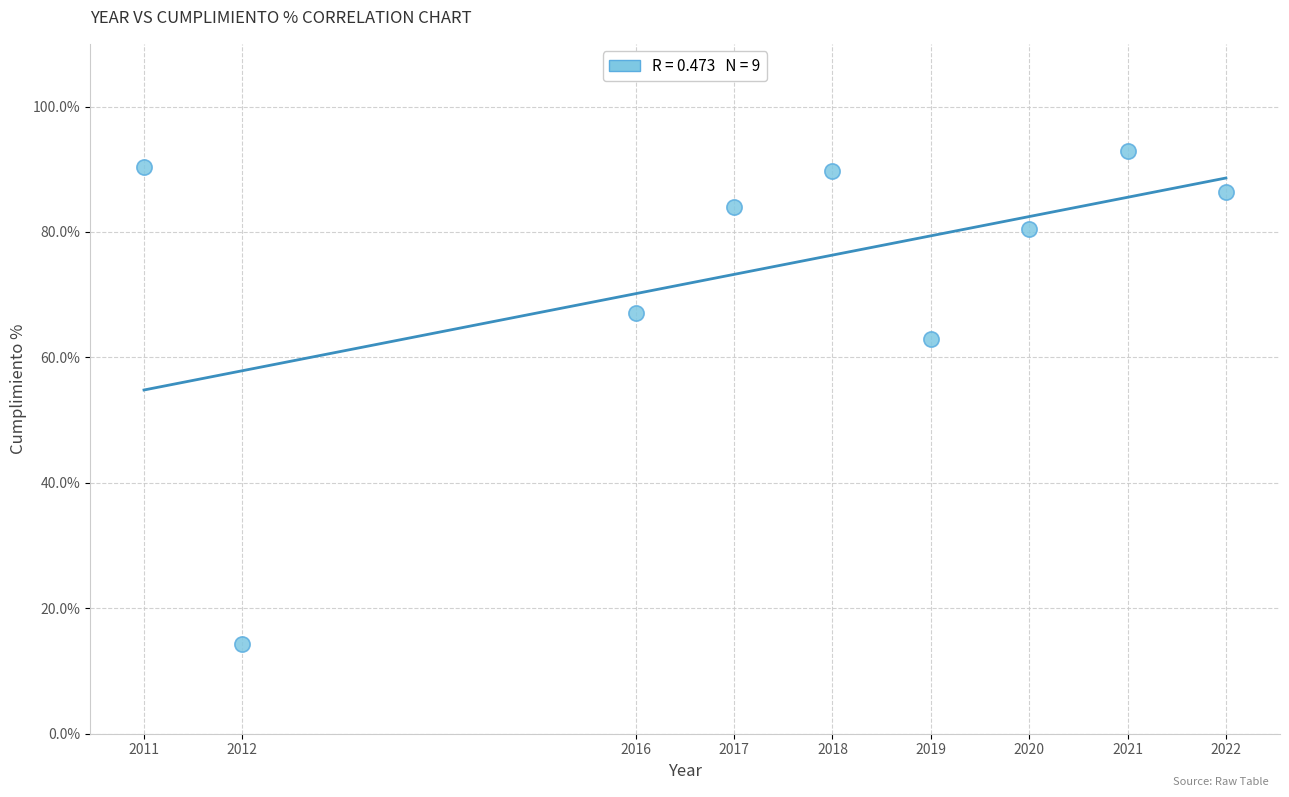

What is the range of Y values (max minus min)?

78.6